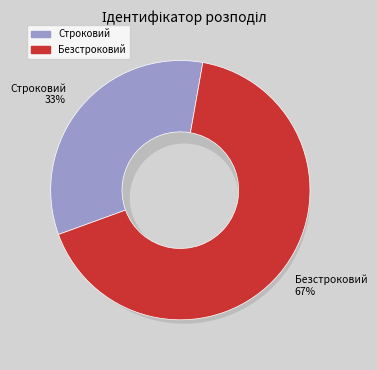

How many segments does this pie chart have?

2